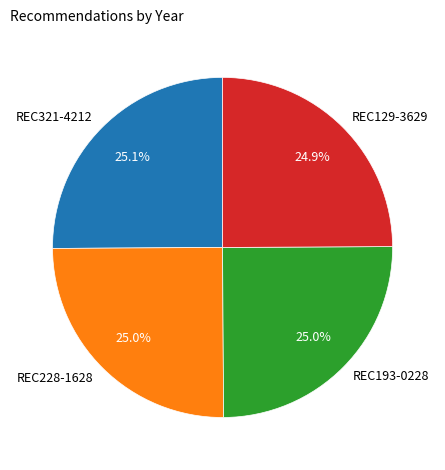

Is REC321-4212 the majority of the pie?

No